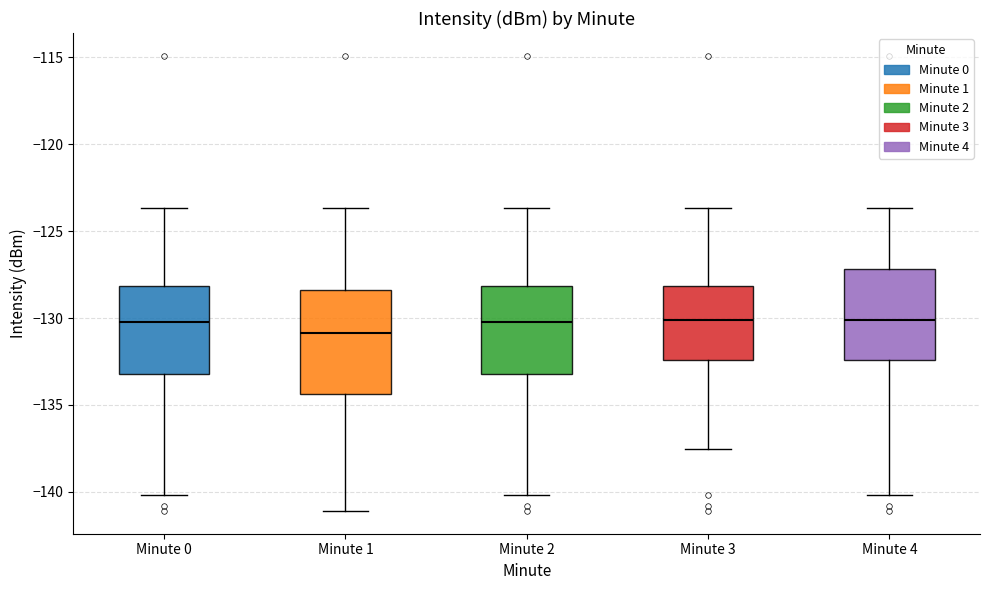

Reading left to right, transcribe this box plot: for each box, give where its median line is, the range the box spans, and where its two whiskers end, as read against the y-axis. The values are not printed on the chart, so give them approximately, as read against the axis.

Minute 0: median -130.5, box -133.0 to -128.0, whiskers -140.0 to -123.5
Minute 1: median -131.0, box -134.5 to -128.5, whiskers -141.0 to -123.5
Minute 2: median -130.5, box -133.0 to -128.0, whiskers -140.0 to -123.5
Minute 3: median -130.0, box -132.5 to -128.0, whiskers -137.5 to -123.5
Minute 4: median -130.0, box -132.5 to -127.0, whiskers -140.0 to -123.5